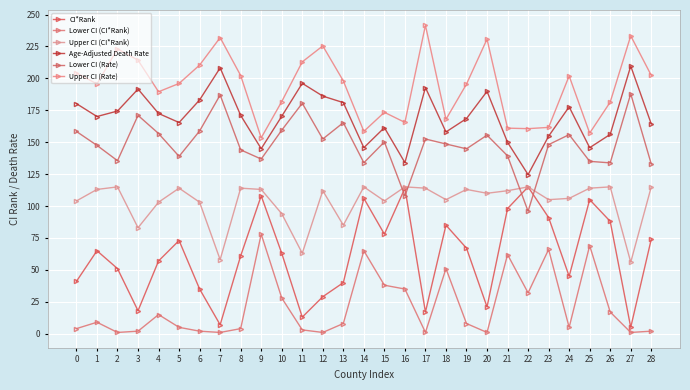

Reading left to right, what are all the values shown in this chart?

CI*Rank: 0=41.0	1=65.0	2=51.0	3=18.0	4=57.0	5=73.0	6=35.0	7=7.0	8=61.0	9=108.0	10=63.0	11=13.0	12=29.0	13=40.0	14=106.0	15=78.0	16=114.0	17=17.0	18=85.0	19=67.0	20=21.0	21=98.0	22=115.0	23=91.0	24=45.0	25=105.0	26=88.0	27=5.0	28=74.0
Lower CI (CI*Rank): 0=4.0	1=9.0	2=1.0	3=2.0	4=15.0	5=5.0	6=2.0	7=1.0	8=4.0	9=78.0	10=28.0	11=3.0	12=1.0	13=8.0	14=65.0	15=38.0	16=35.0	17=1.0	18=51.0	19=8.0	20=1.0	21=62.0	22=32.0	23=66.0	24=5.0	25=69.0	26=17.0	27=1.0	28=2.0
Upper CI (CI*Rank): 0=104.0	1=113.0	2=115.0	3=83.0	4=103.0	5=114.0	6=103.0	7=58.0	8=114.0	9=113.0	10=94.0	11=63.0	12=112.0	13=85.0	14=115.0	15=104.0	16=115.0	17=114.0	18=105.0	19=113.0	20=110.0	21=112.0	22=115.0	23=105.0	24=106.0	25=114.0	26=115.0	27=56.0	28=115.0
Age-Adjusted Death Rate: 0=180.2	1=170.1	2=174.4	3=191.6	4=172.5	5=165.4	6=183.1	7=208.2	8=171.0	9=144.9	10=170.3	11=196.1	12=186.1	13=181.0	14=145.7	15=161.4	16=134.0	17=192.8	18=158.0	19=168.5	20=189.8	21=149.9	22=124.6	23=154.7	24=177.7	25=145.7	26=156.1	27=209.6	28=164.3
Lower CI (Rate): 0=158.4	1=147.5	2=135.5	3=171.0	4=156.8	5=138.9	6=158.8	7=187.0	8=144.0	9=136.8	10=159.4	11=180.5	12=152.5	13=165.3	14=133.9	15=150.2	16=107.9	17=152.5	18=148.6	19=144.8	20=155.5	21=139.3	22=95.9	23=148.1	24=155.9	25=135.0	26=133.8	27=187.9	28=132.9
Upper CI (Rate): 0=204.3	1=195.6	2=223.1	3=214.2	4=189.5	5=196.0	6=210.4	7=231.9	8=202.2	9=153.4	10=181.8	11=212.9	12=225.4	13=198.0	14=158.5	15=173.4	16=165.5	17=241.5	18=167.9	19=195.5	20=230.7	21=161.0	22=160.6	23=161.6	24=201.9	25=157.1	26=181.4	27=233.3	28=202.3